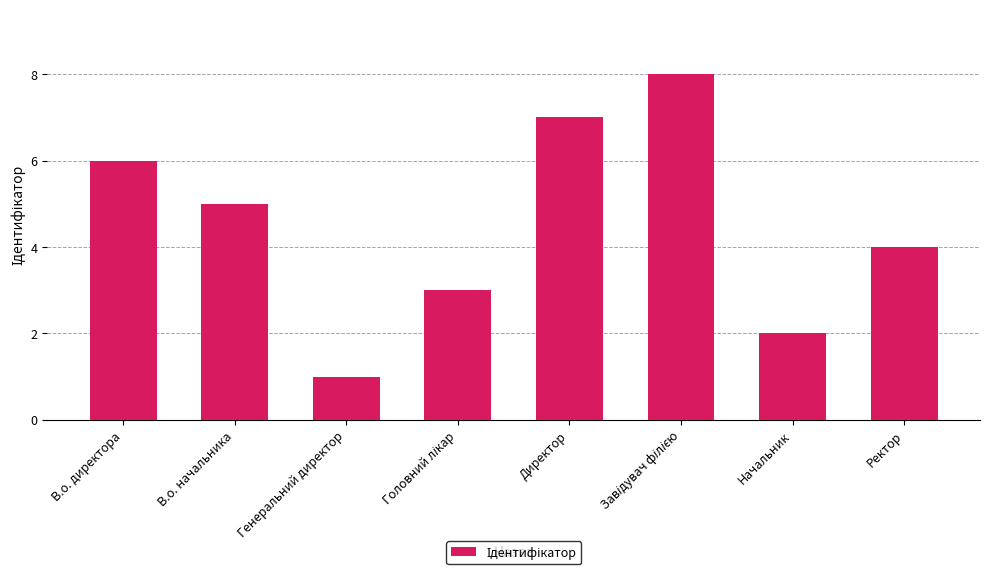

Which category has the lowest value across all series?

Генеральний директор